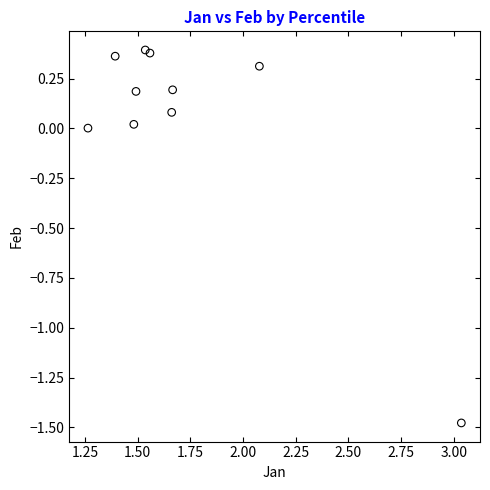

What is the average X value?

1.7